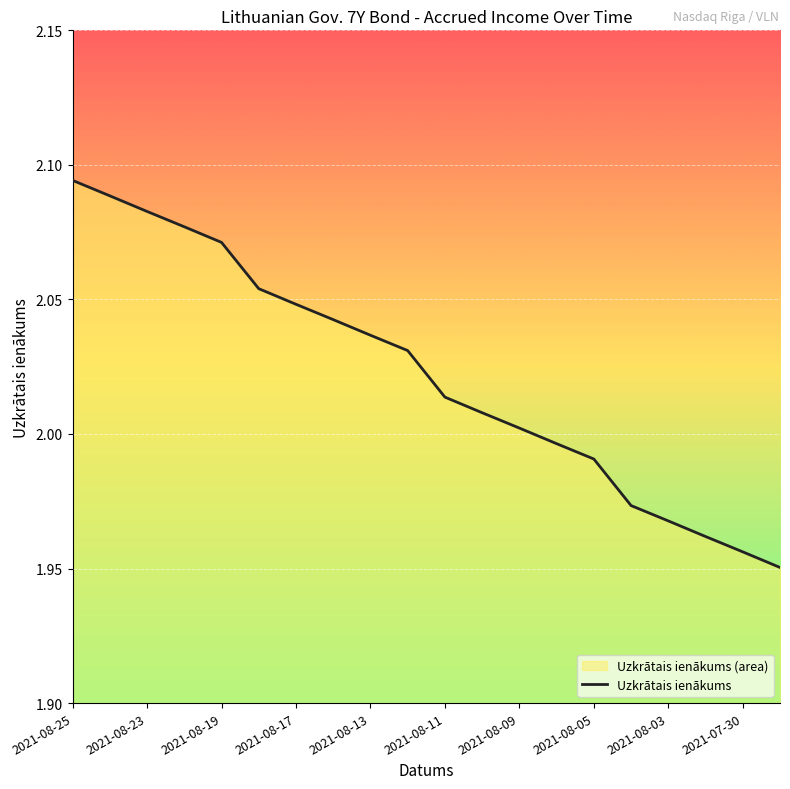

What is the label of the 16th point from the left?

2021-08-04